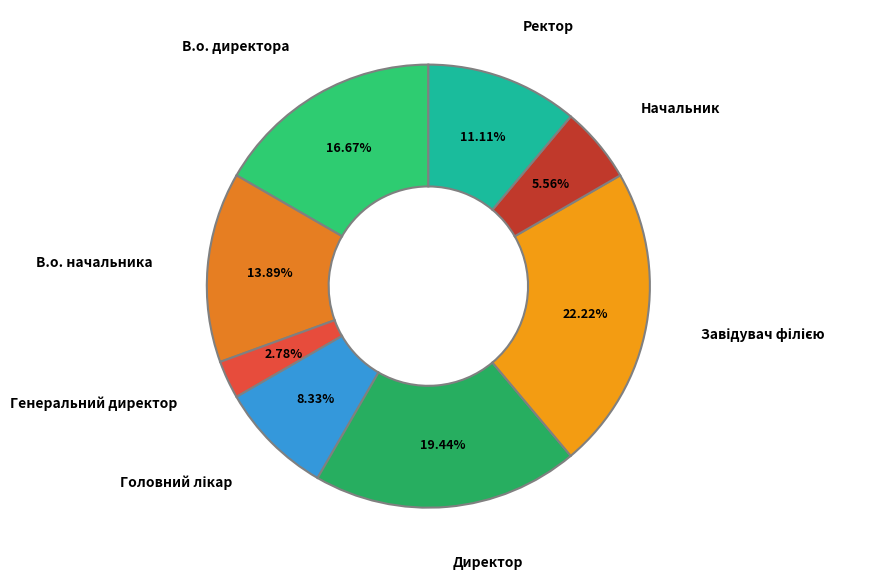

The Генеральний директор slice represents 3% of the pie. True or false?

True